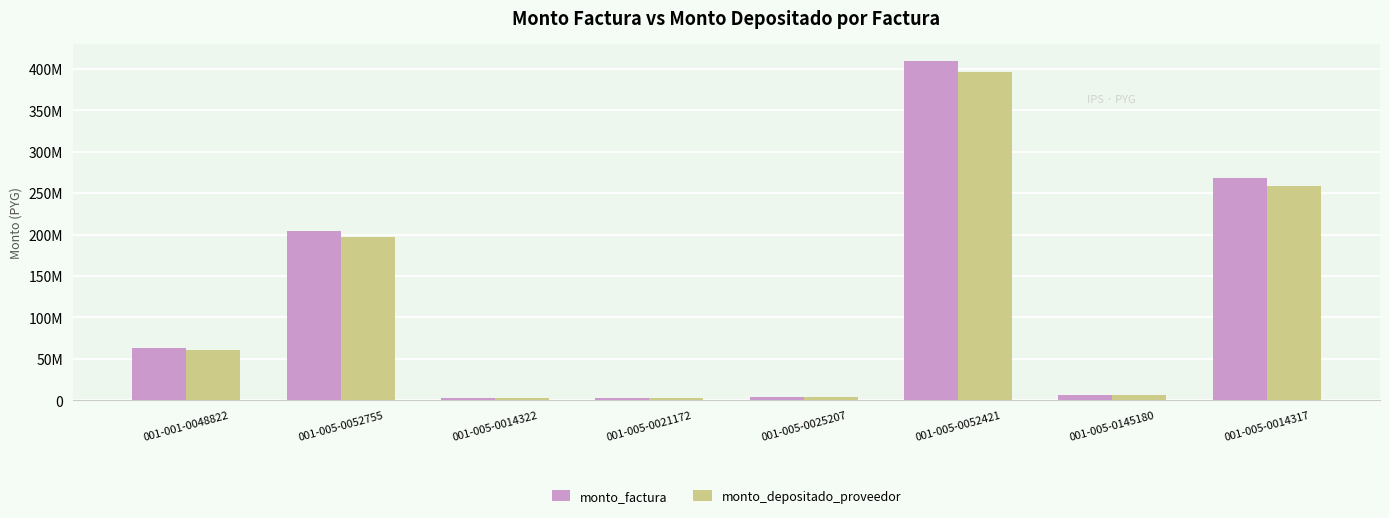

Reading left to right, what are all the values shown in this chart?

monto_factura: 62822000	204130400	3145000	2830500	3774000	410000000	6521636	267841194
monto_depositado_proveedor: 60736908	197355215	3043521	2739170	3652225	396109200	6311205	258158279